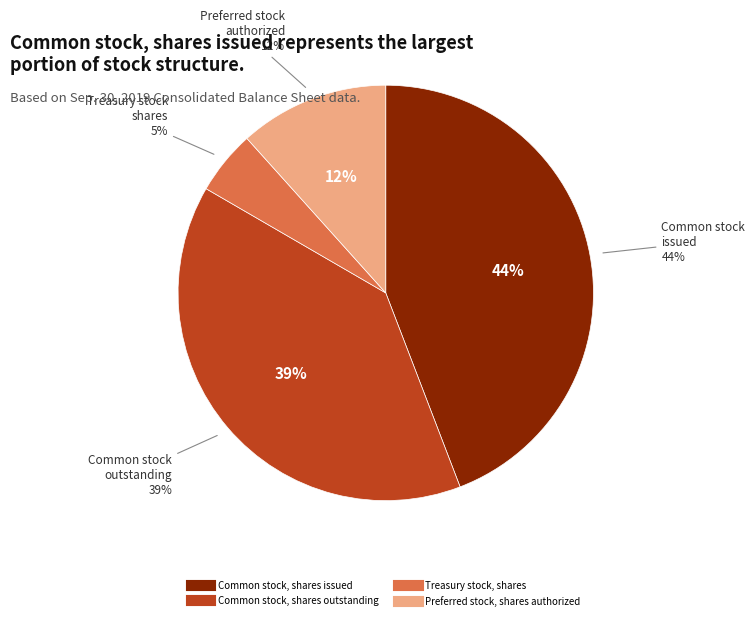

What percentage is the Common stock, shares issued slice, to the nearest percent?

44%